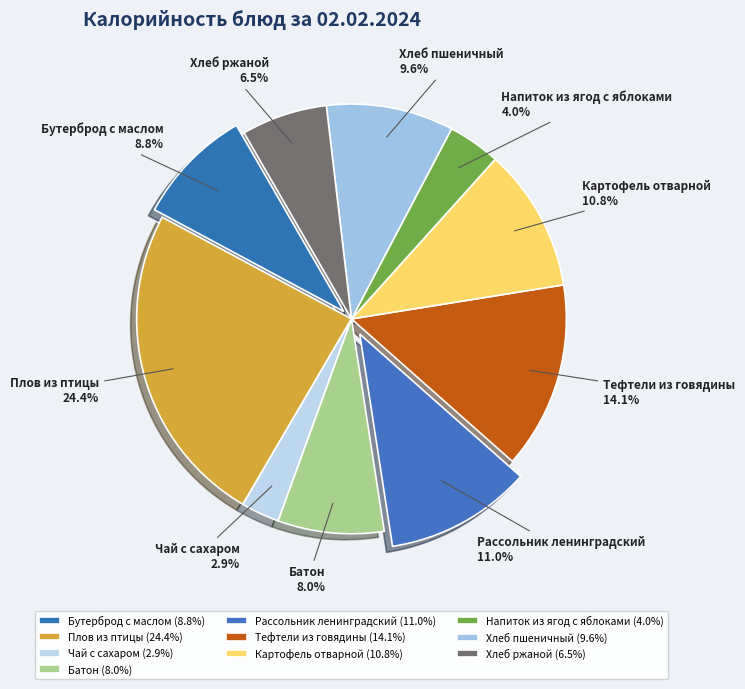

How much of the chart is everything except Картофель отварной?

89.2%